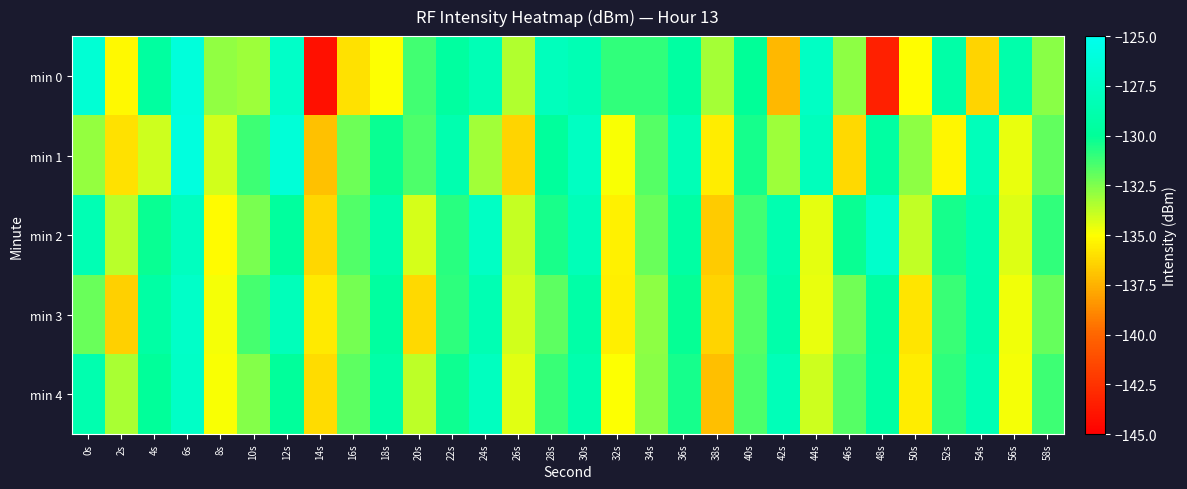

List the series in order of their peak value, lowest first.

min 4, min 3, min 2, min 0, min 1